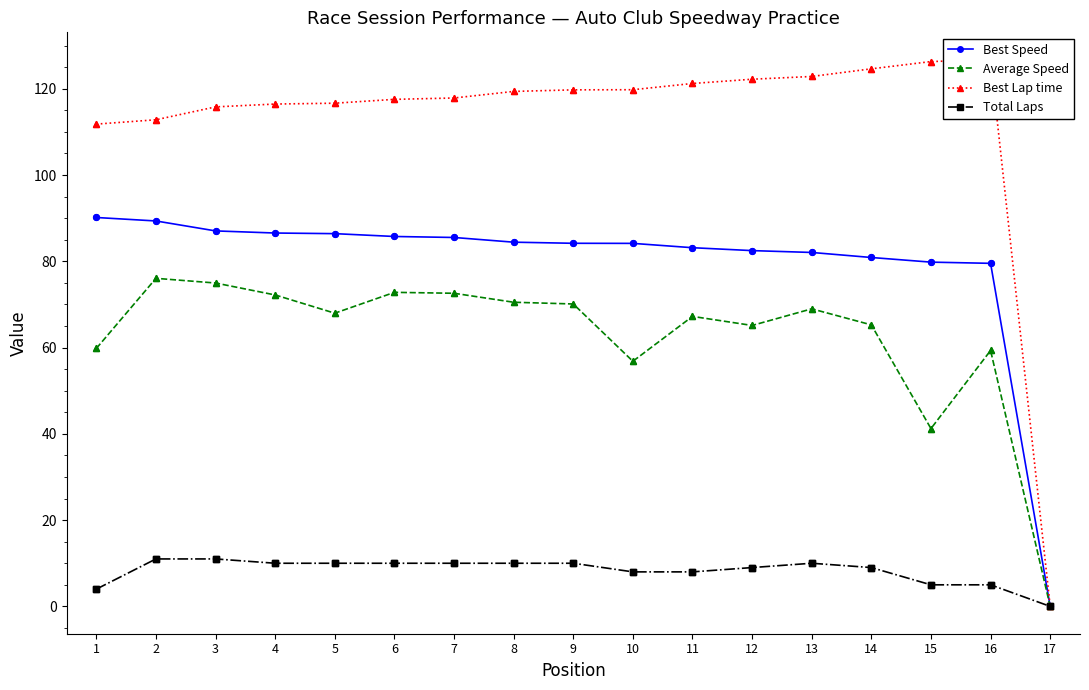

What are all the series names shown in the legend?

Best Speed, Average Speed, Best Lap time, Total Laps